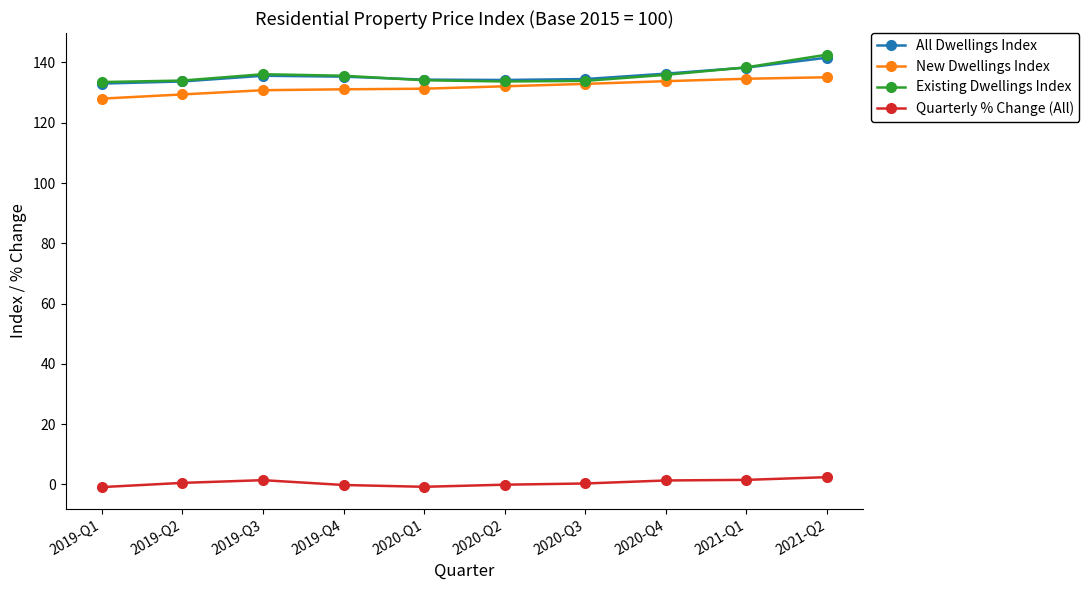

True or false: New Dwellings Index and Quarterly % Change (All) cross at least once.

False